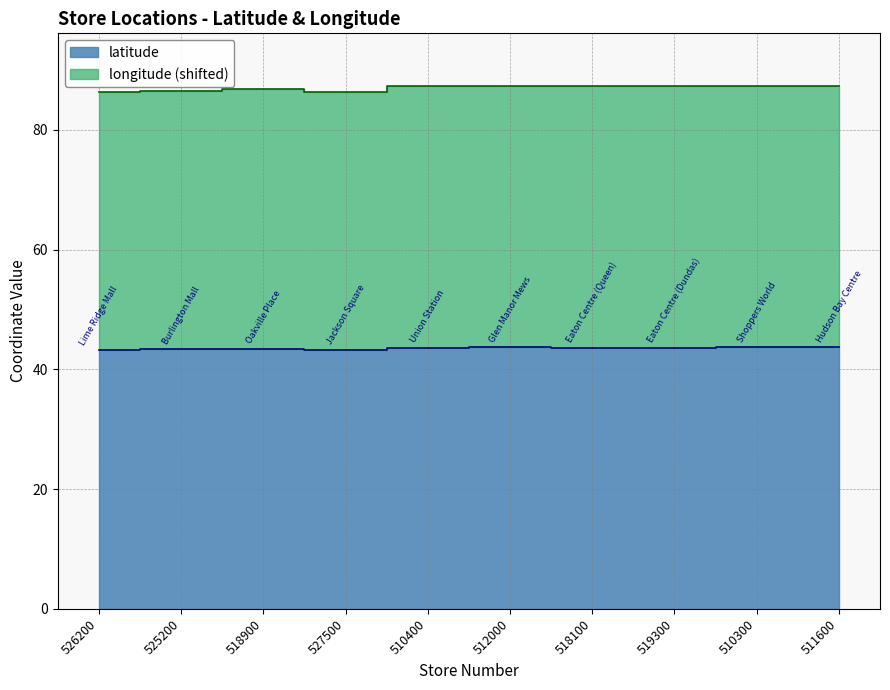

At how many categories does at least one series exceed 54?

10